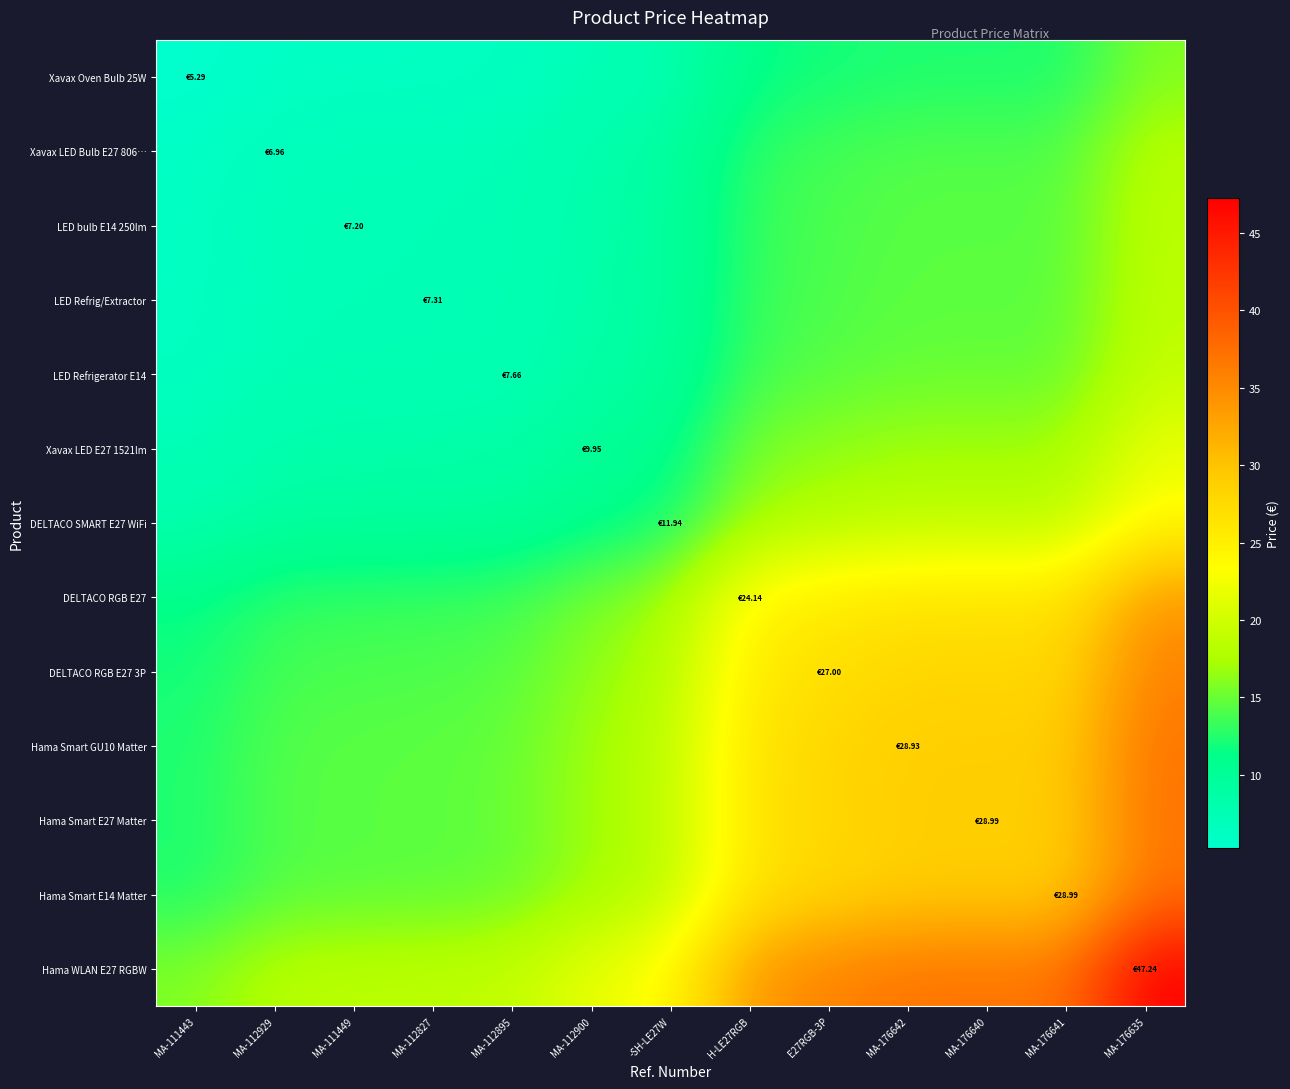

Which series changed the most between MA-111443 and H-LE27RGB?

Hama WLAN E27 RGBW